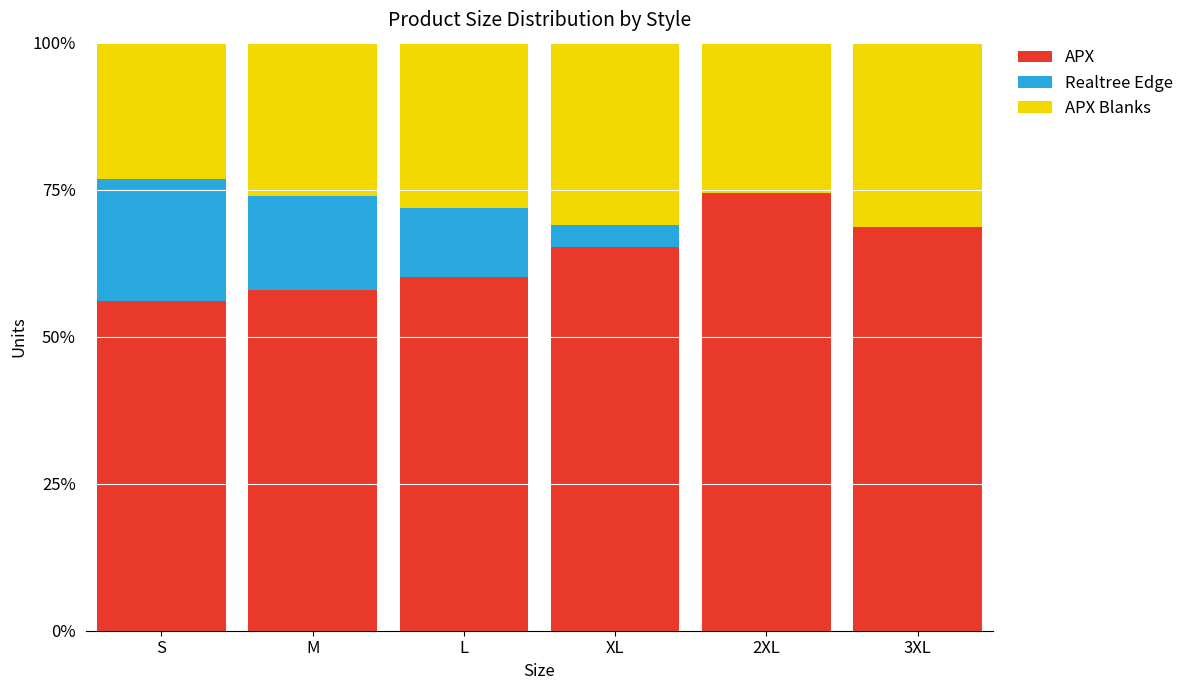

How many distinct data groups are displayed?

3